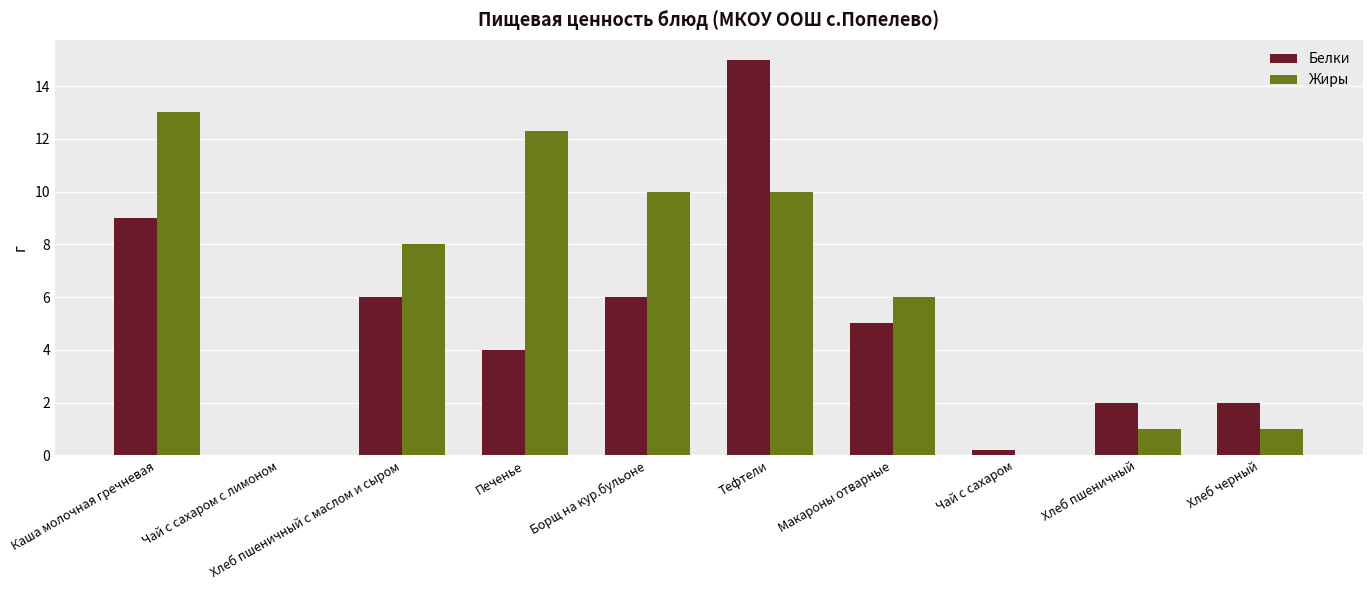

What are all the series names shown in the legend?

Белки, Жиры